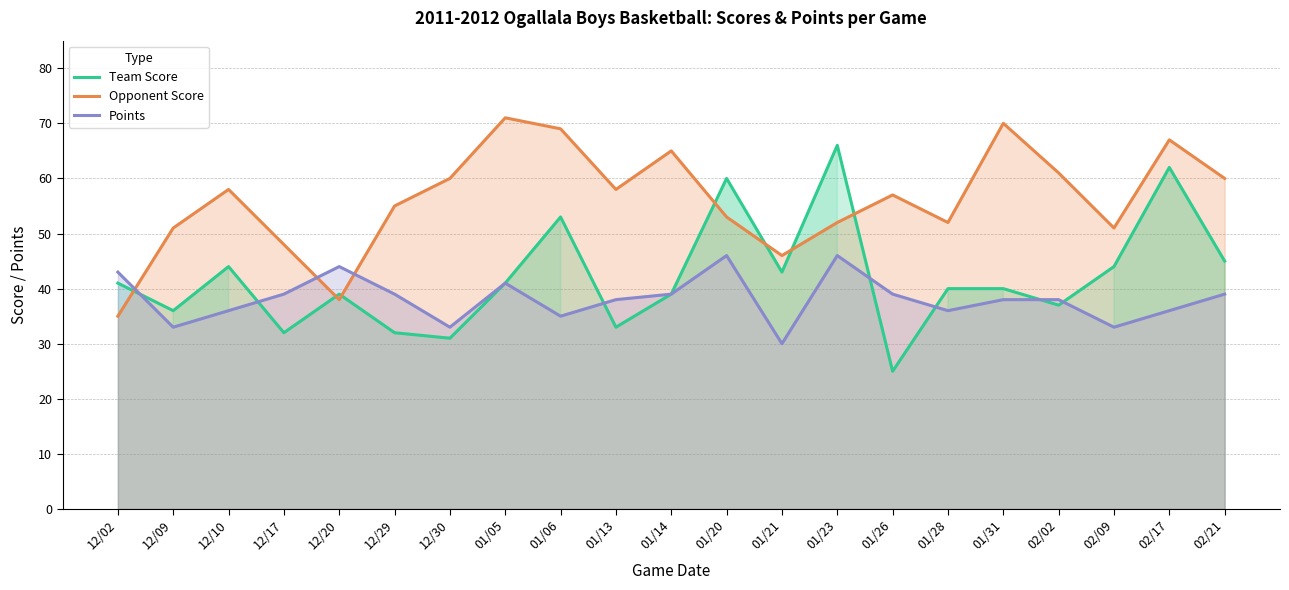

At which category is the sum across all series the highest?

02/17